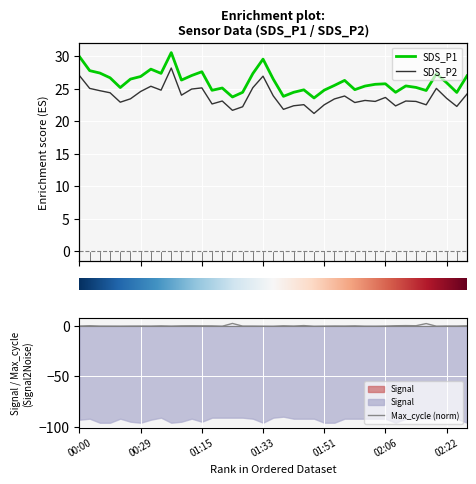

True or false: Max_cycle has more than 1 interior local peaks.

True